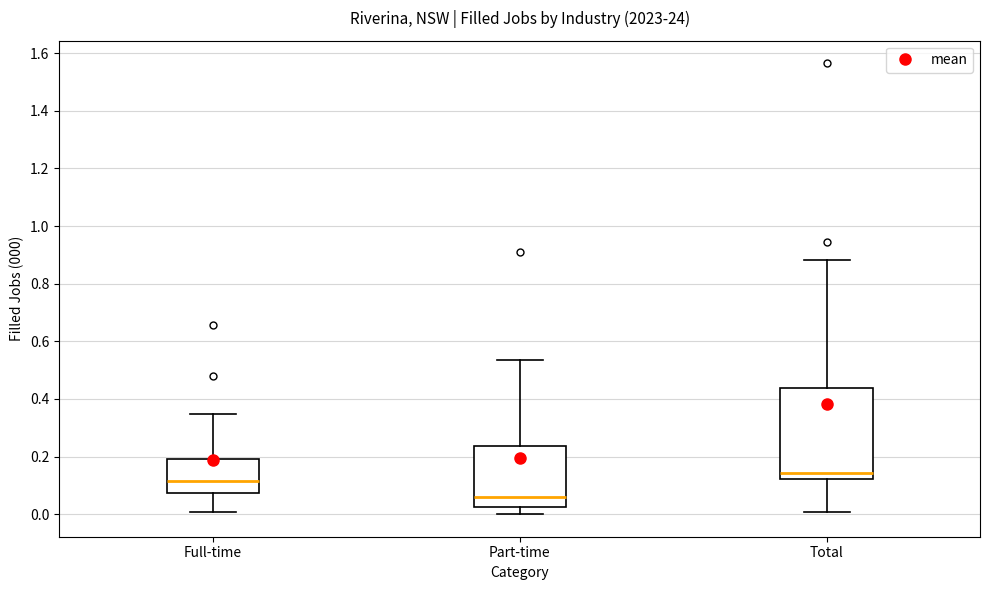

Where is the lower edge of the box for Full-time on the y-axis? The values are not printed on the chart, so give them approximately, as read against the axis.

0.08